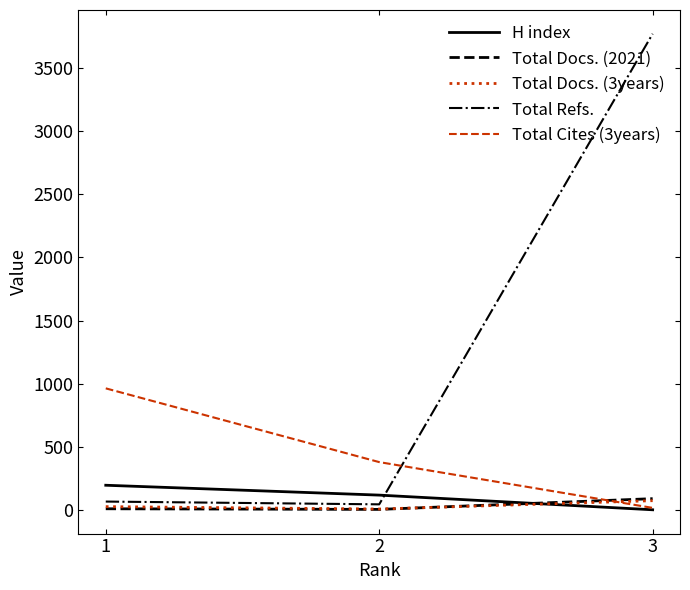

At which category is the sum across all series the highest?

3